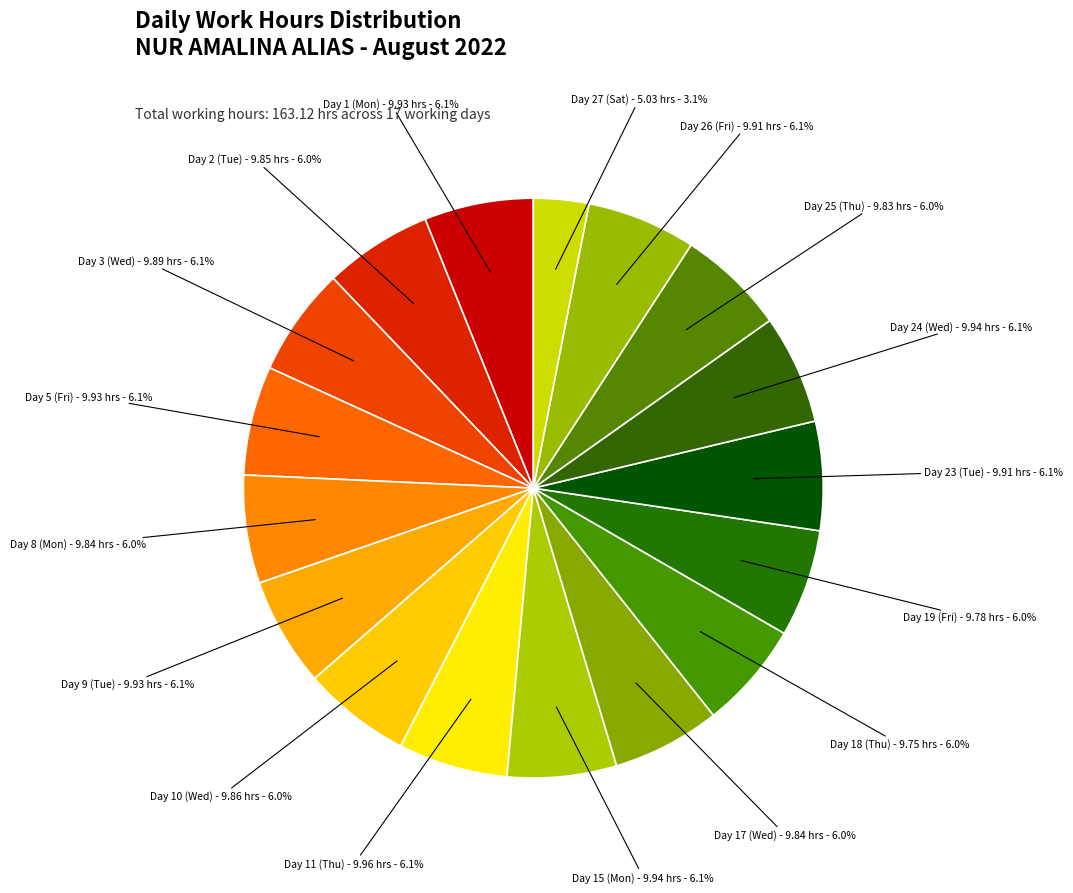

Rank the categories by value from highest to lowest.

11-Thu, 15-Mon, 24-Wed, 1-Mon, 5-Fri, 9-Tue, 23-Tue, 26-Fri, 3-Wed, 10-Wed, 2-Tue, 8-Mon, 17-Wed, 25-Thu, 19-Fri, 18-Thu, 27-Sat